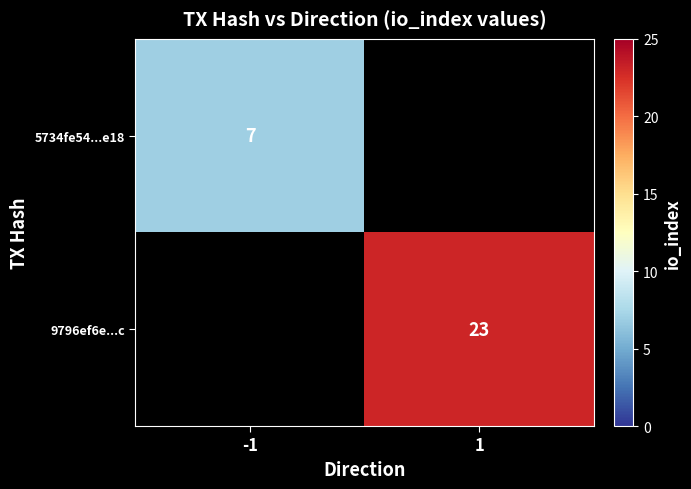

At how many categories does at least one series exceed 7?

1